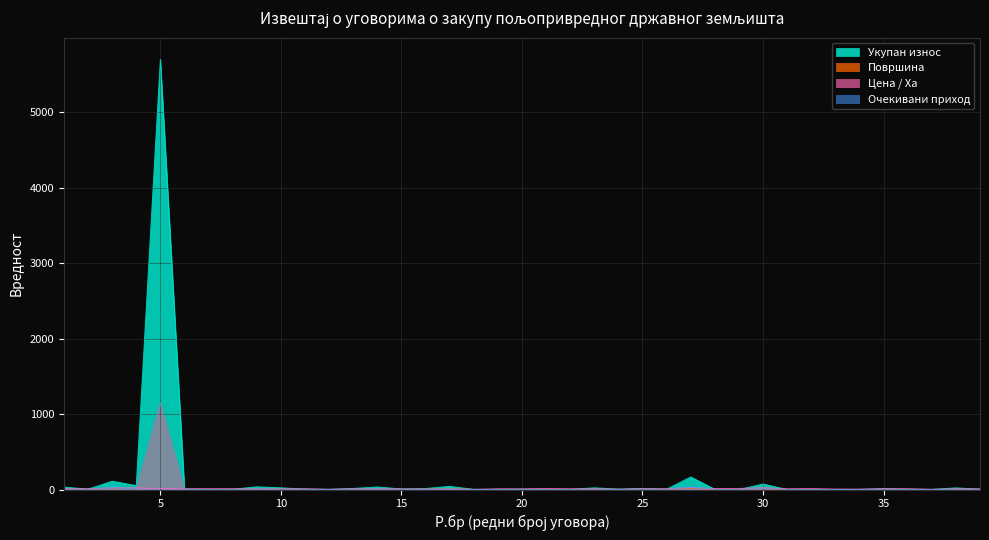

What are all the series names shown in the legend?

Укупан износ, Површина, Цена / Ха, Очекивани приход